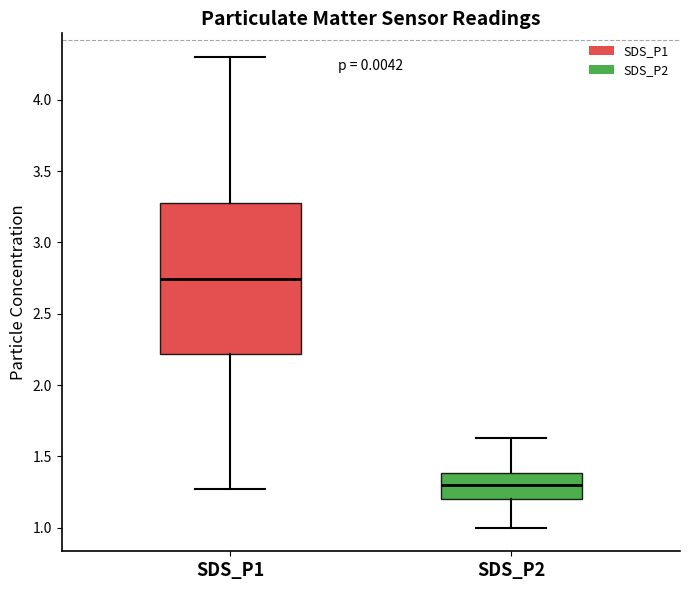

Which box is the tallest, from its lower edge to its upper edge?

SDS_P1